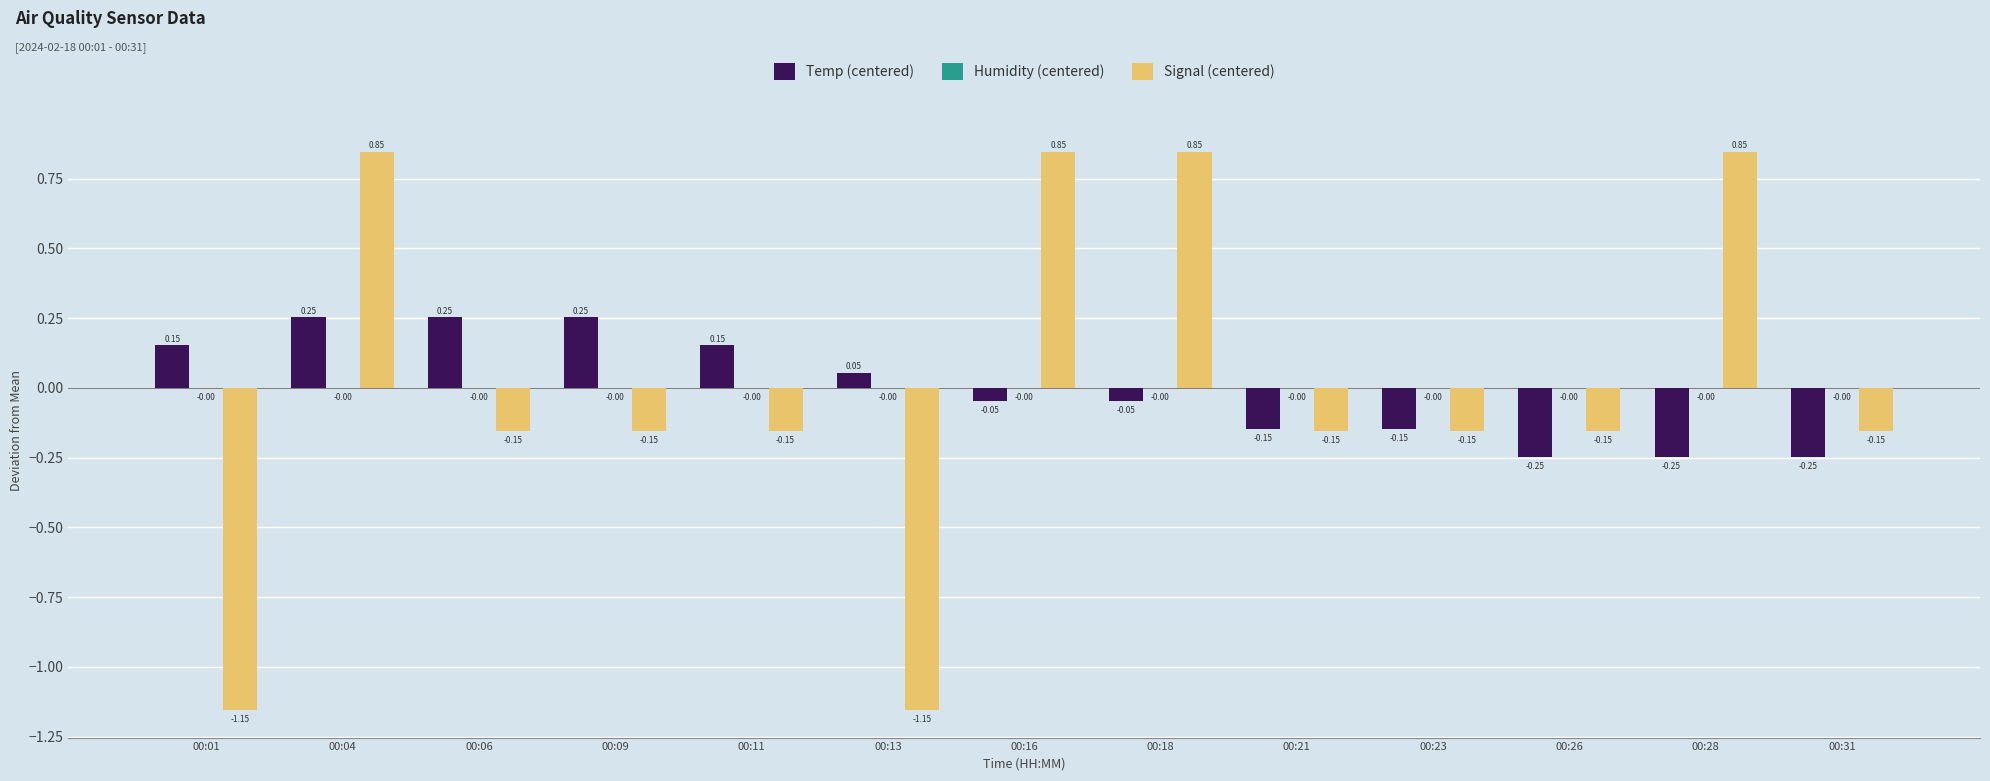

At which category is the sum across all series the highest?

00:04